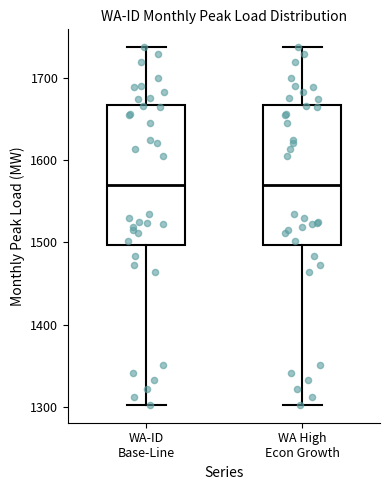

Reading left to right, read every box against the y-axis: the position of its median line, the range the box covers, and the ends of its whiskers. The values are not printed on the chart, so give them approximately, as read against the axis.

WA-ID Base-Line: median 1570, box 1500 to 1670, whiskers 1300 to 1740
WA High Econ Growth: median 1570, box 1500 to 1670, whiskers 1300 to 1740